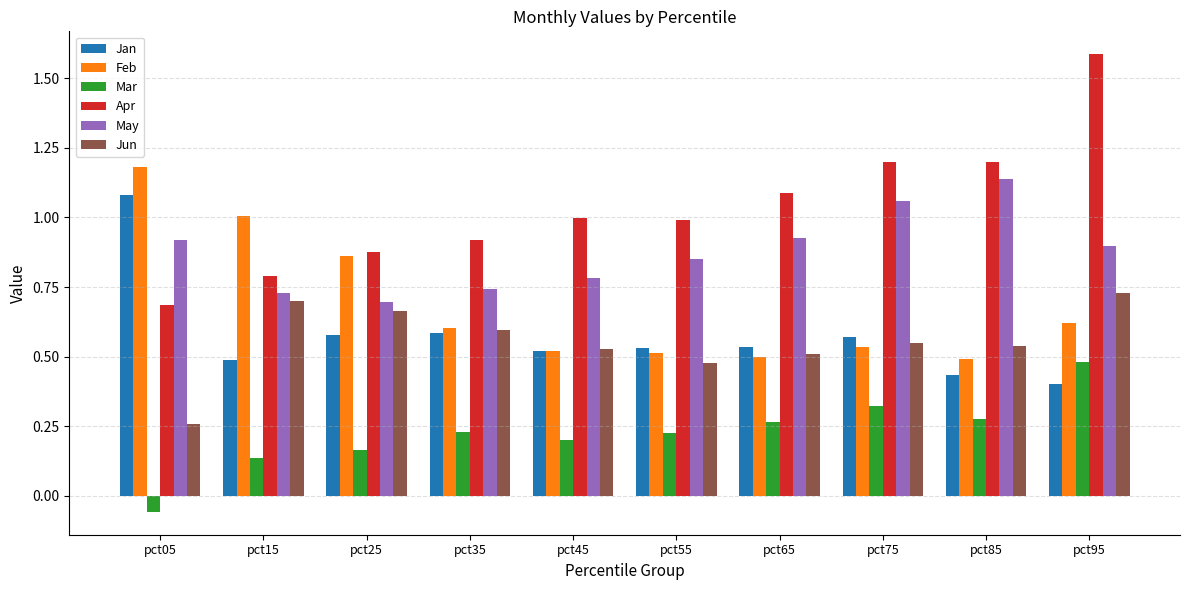

Count the number of categories in the chart.

10